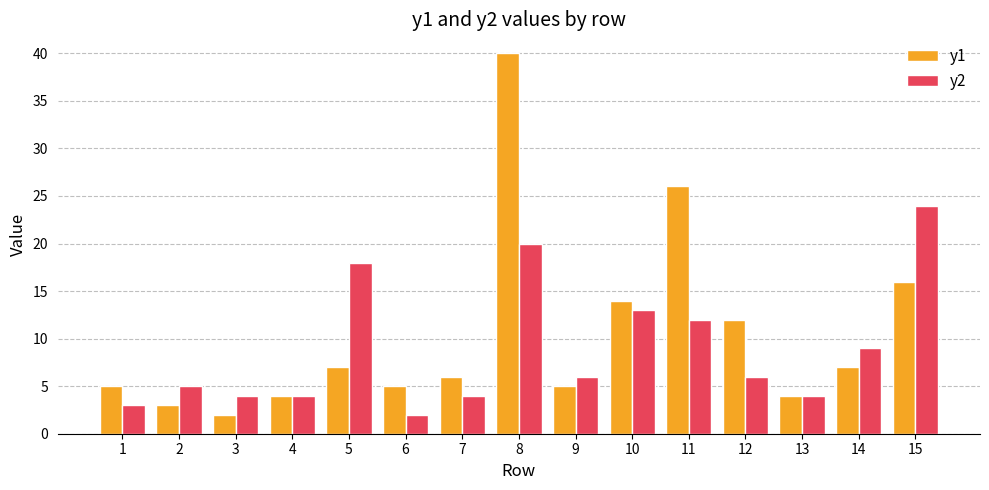

Is it true that y2 equals 3 at 1?

True